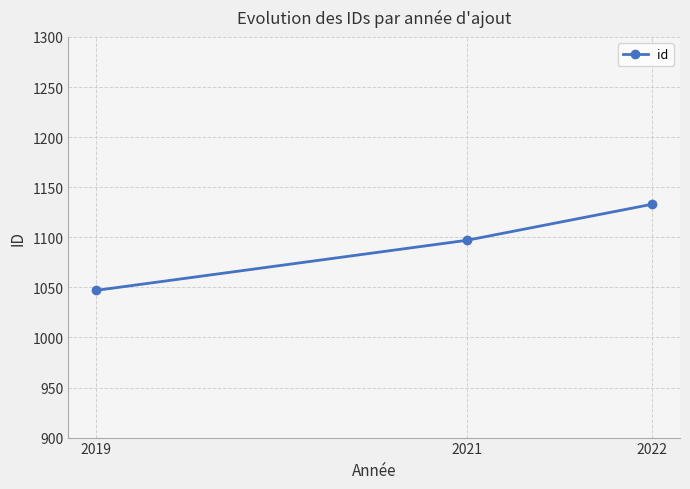

What is the difference between the values at 2019 and 2021?

50